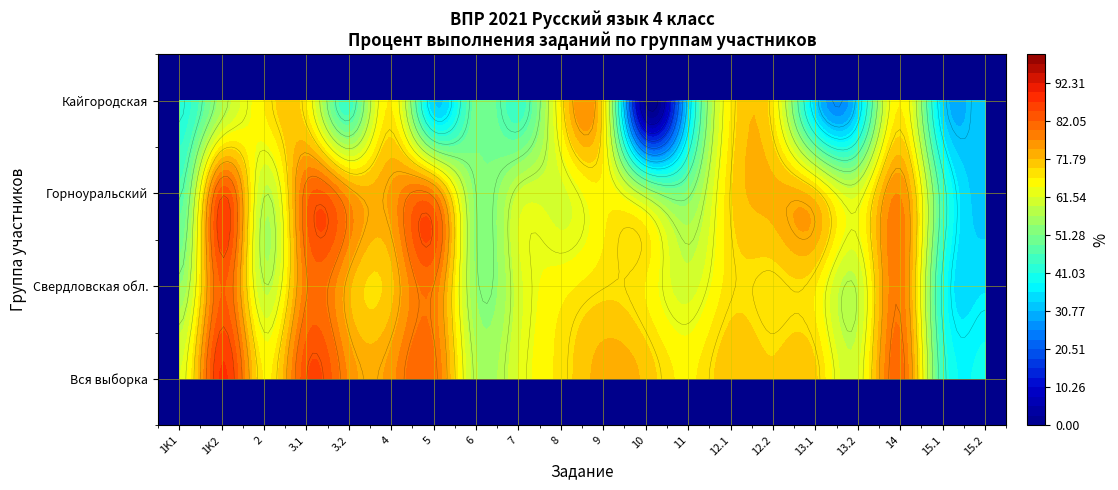

Reading right to left, extract all data points from this chart.

Вся выборка: 19=39.3	18=44.1	17=80.6	16=61.0	15=69.7	14=69.6	13=71.1	12=66.0	11=71.0	10=73.0	9=67.5	8=61.5	7=56.9	6=80.3	5=75.7	4=76.3	3=84.2	2=66.3	1=87.7	0=61.4
Свердловская обл.: 19=35.5	18=41.1	17=78.3	16=58.6	15=66.8	14=67.8	13=68.0	12=60.2	11=66.4	10=68.3	9=65.6	8=60.3	7=53.4	6=79.0	5=70.9	4=72.5	3=78.7	2=58.2	1=82.2	0=53.8
Горноуральский: 19=32.4	18=44.5	17=76.7	16=61.0	15=69.9	14=72.7	13=68.6	12=51.8	11=56.0	10=66.0	9=60.7	8=59.2	7=52.6	6=77.7	5=74.9	4=75.3	3=80.6	2=58.2	1=83.5	0=46.9
Кайгородская: 19=33.3	18=33.3	17=66.7	16=33.3	15=33.3	14=66.7	13=66.7	12=33.3	11=0.0	10=66.7	9=66.7	8=44.4	7=50.0	6=33.3	5=66.7	4=44.4	3=66.7	2=66.7	1=55.6	0=41.7